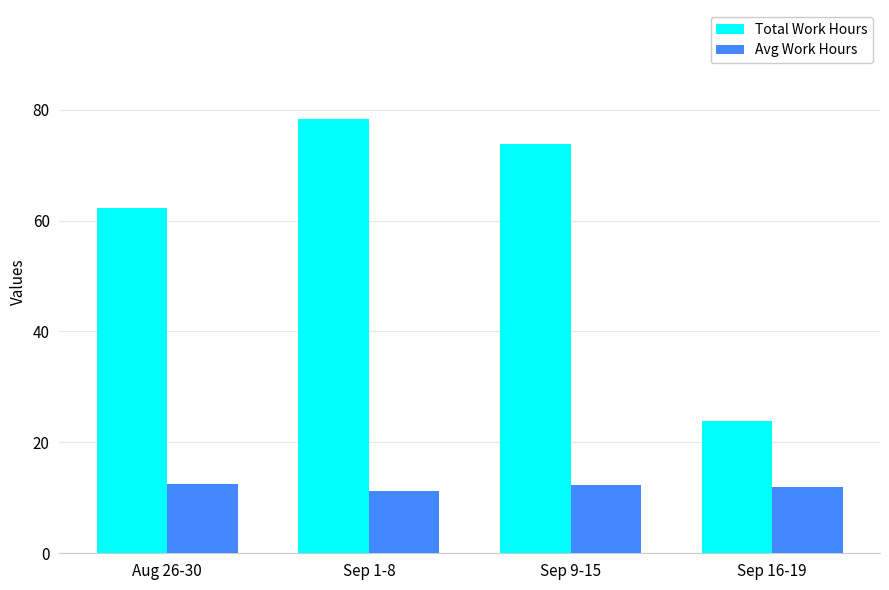

Rank the series at Sep 9-15 from lowest to highest value.

Avg Work Hours, Total Work Hours